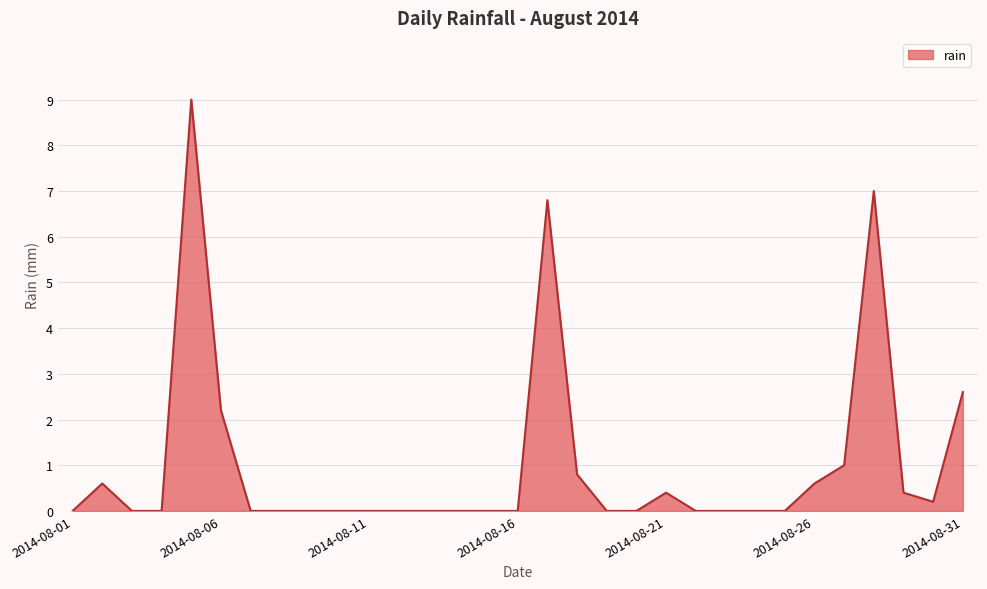

Reading left to right, extract all data points from this chart.

0.0	0.6	0.0	0.0	9.0	2.2	0.0	0.0	0.0	0.0	0.0	0.0	0.0	0.0	0.0	0.0	6.8	0.8	0.0	0.0	0.4	0.0	0.0	0.0	0.0	0.6	1.0	7.0	0.4	0.2	2.6